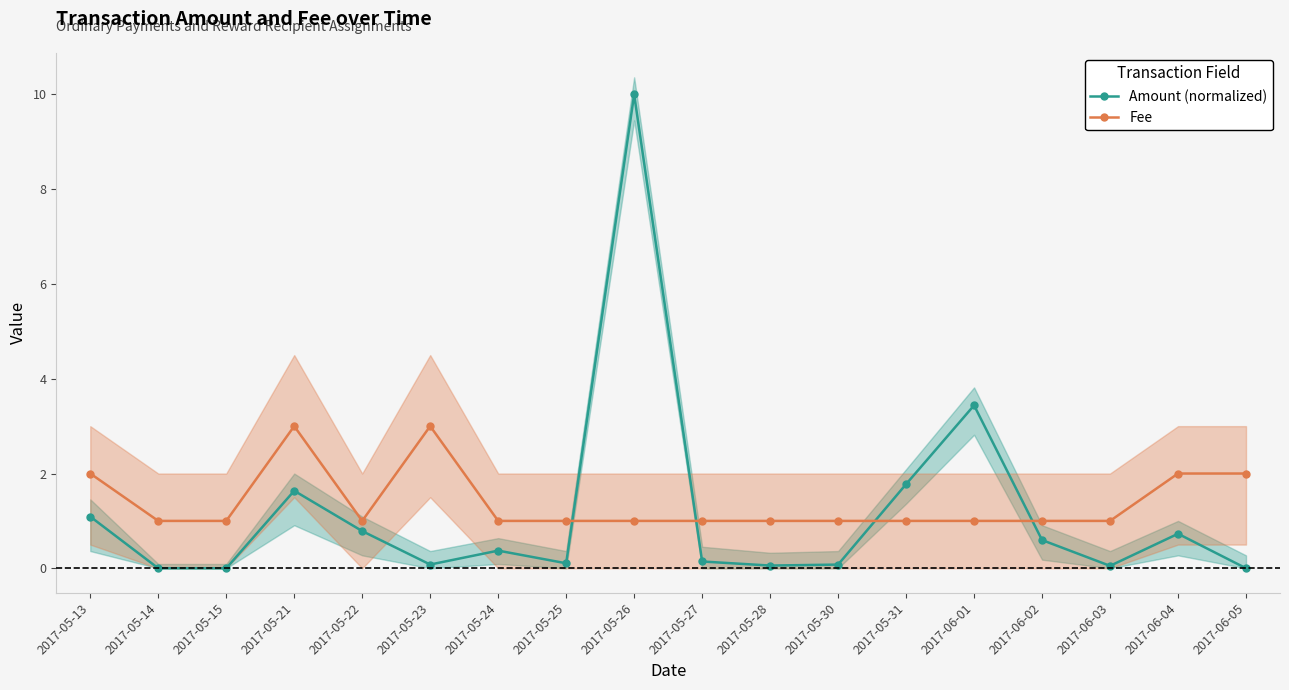

What is the value of the Amount (normalized) point at the 15th from the left?

0.6